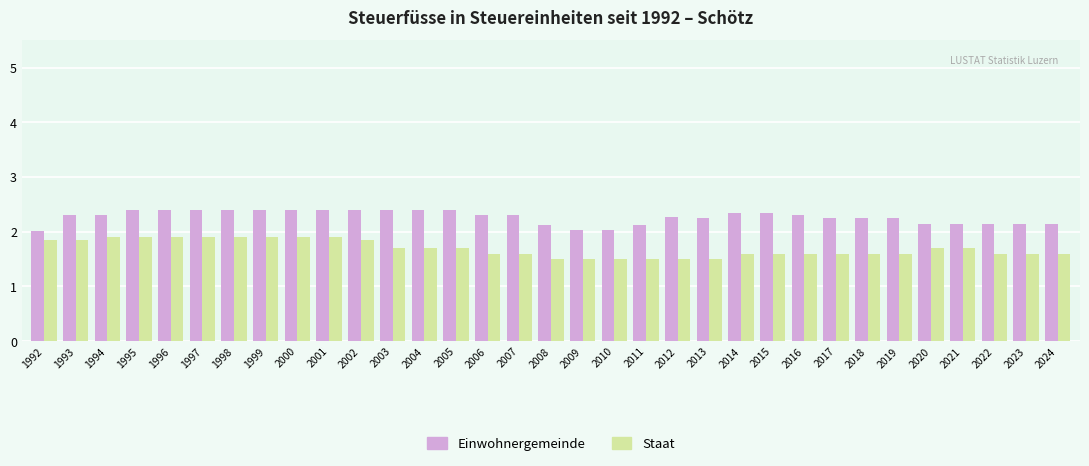

What is the total value across all series at 2014?

4.0